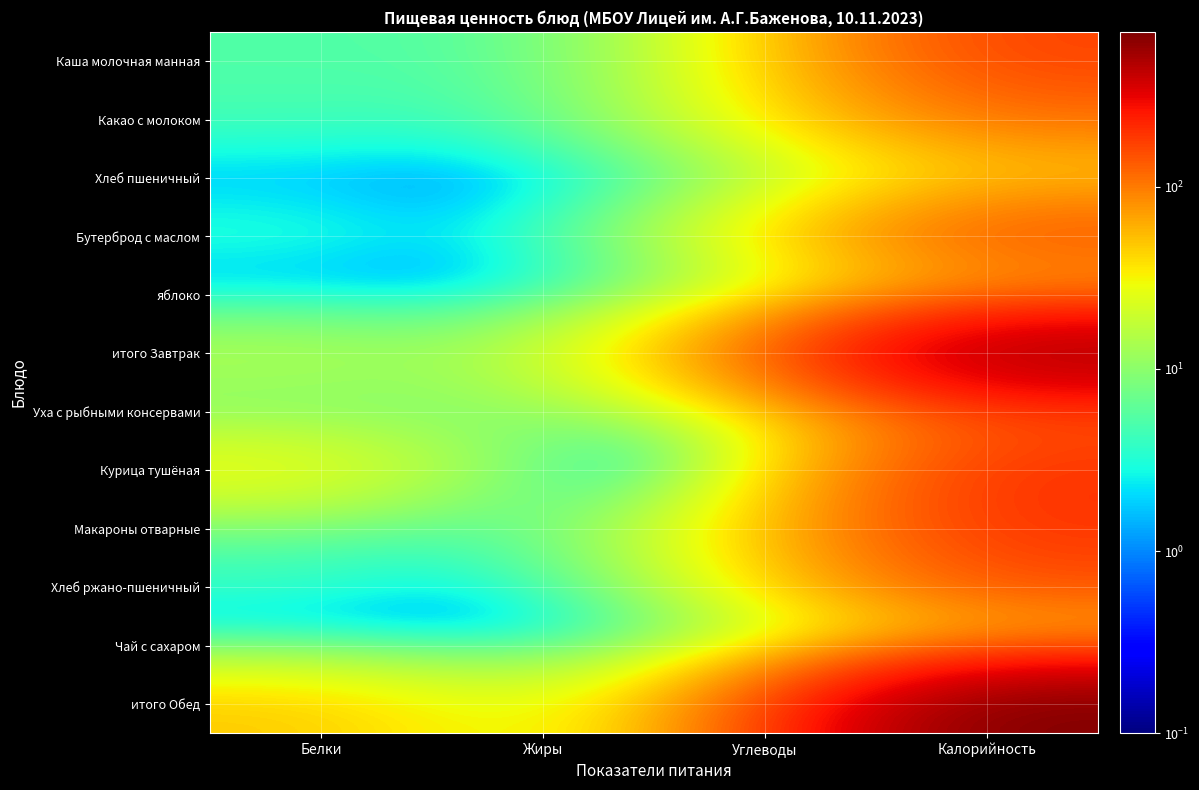

At which category is the sum across all series the highest?

Калорийность